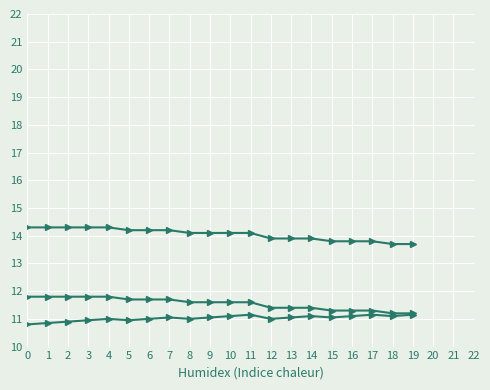

How many data points does each series have?

20